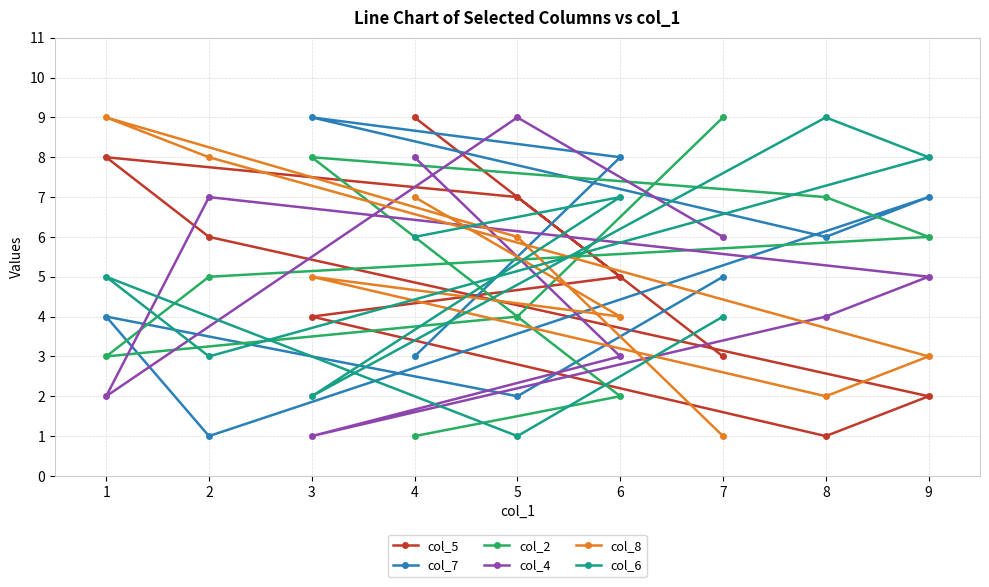

At which label is col_6 closest to 5?

1